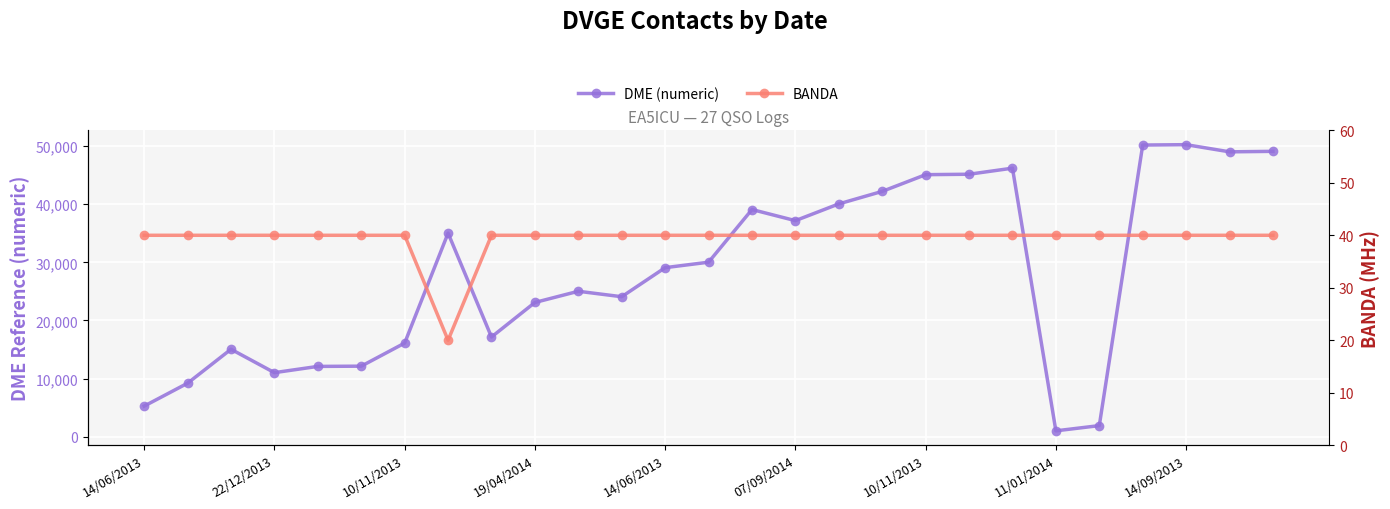

What is the approximate value of BANDA at 23, to the nearest 10?

40